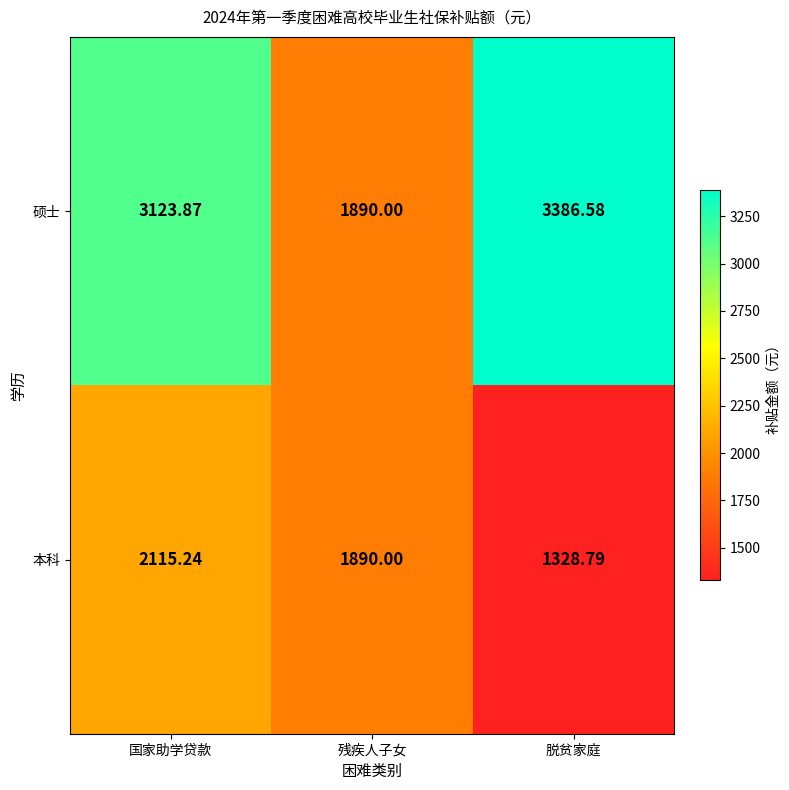

At which label is 本科 closest to 1722?

残疾人子女